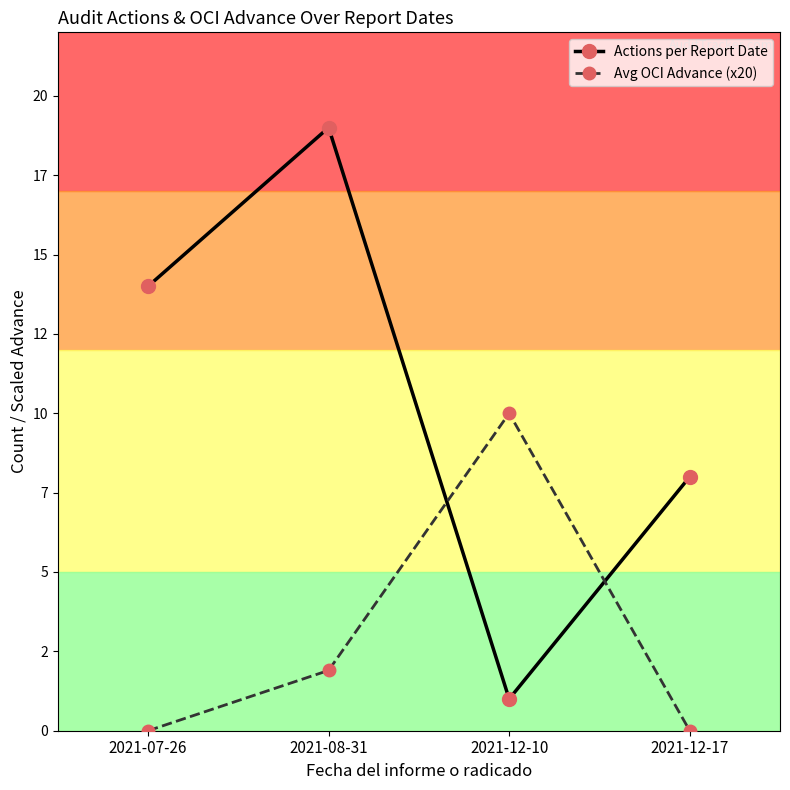

True or false: Avg OCI Advance (x20) has a value of 0.7 at 2021-08-31.

False